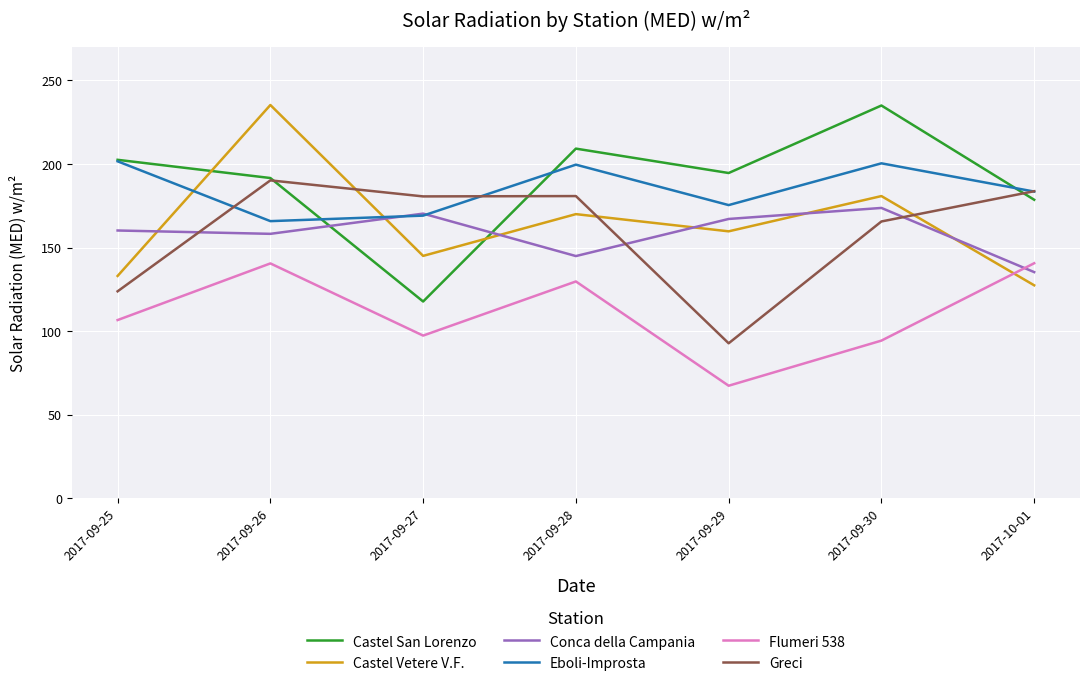

Is it true that Castel San Lorenzo equals 209.2 at 2017-09-28?

True